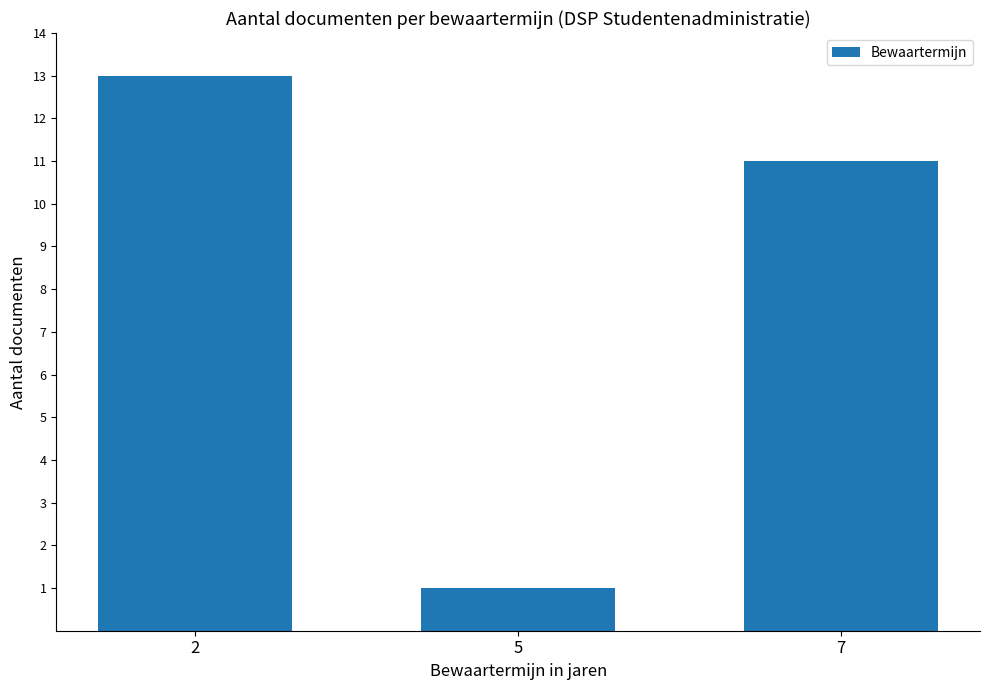

What is the difference between the maximum and minimum values?

12